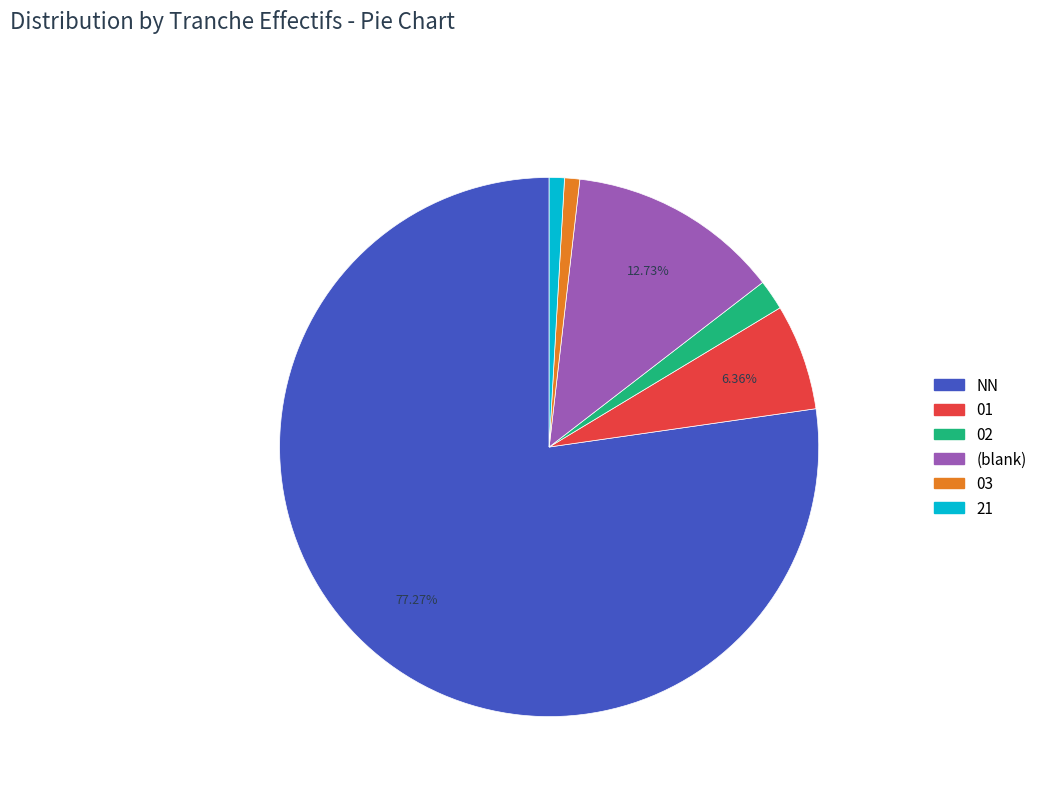

Does any single category account for the majority?

Yes